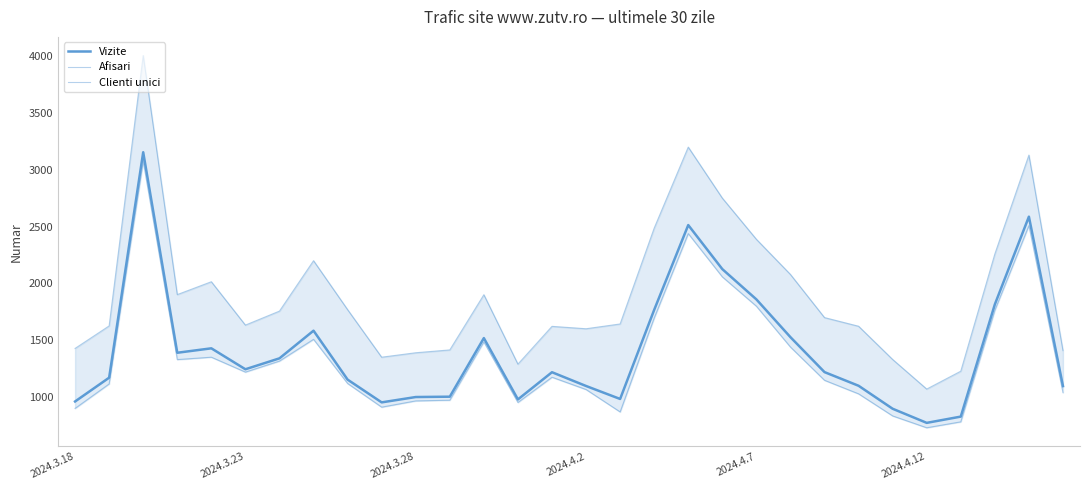

What is the sum of the Afisari values at 20 and 11?

3804